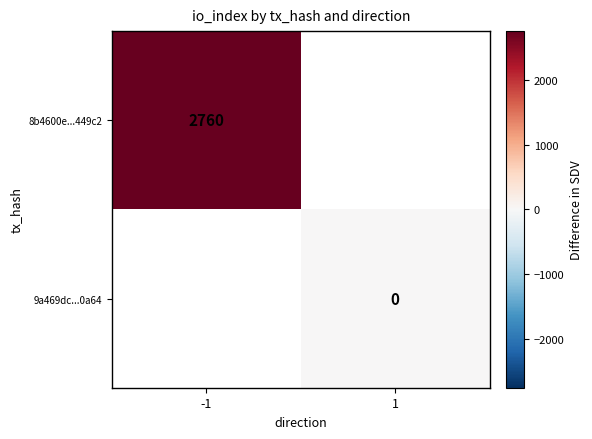

How many values in 8b4600e...449c2 are above zero?

1